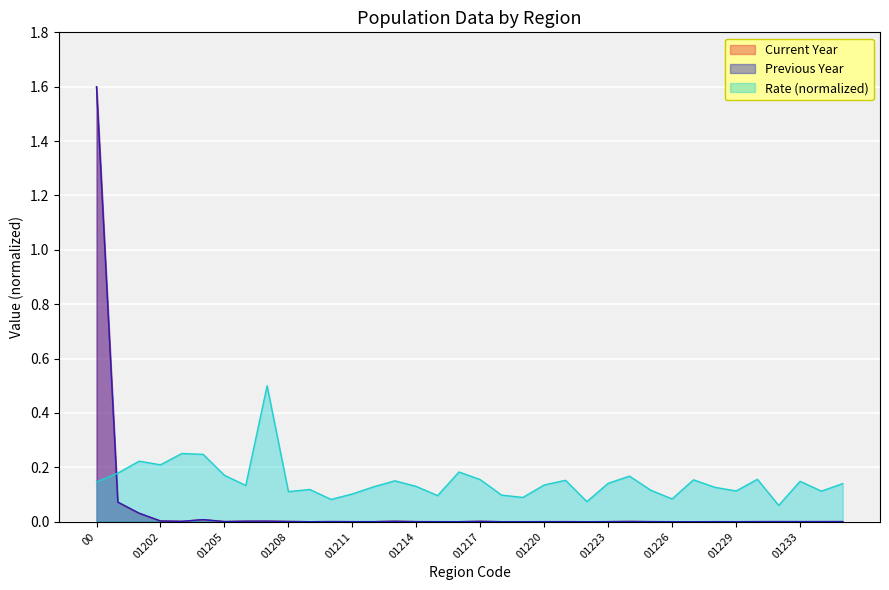

How many lines are shown in the chart?

3